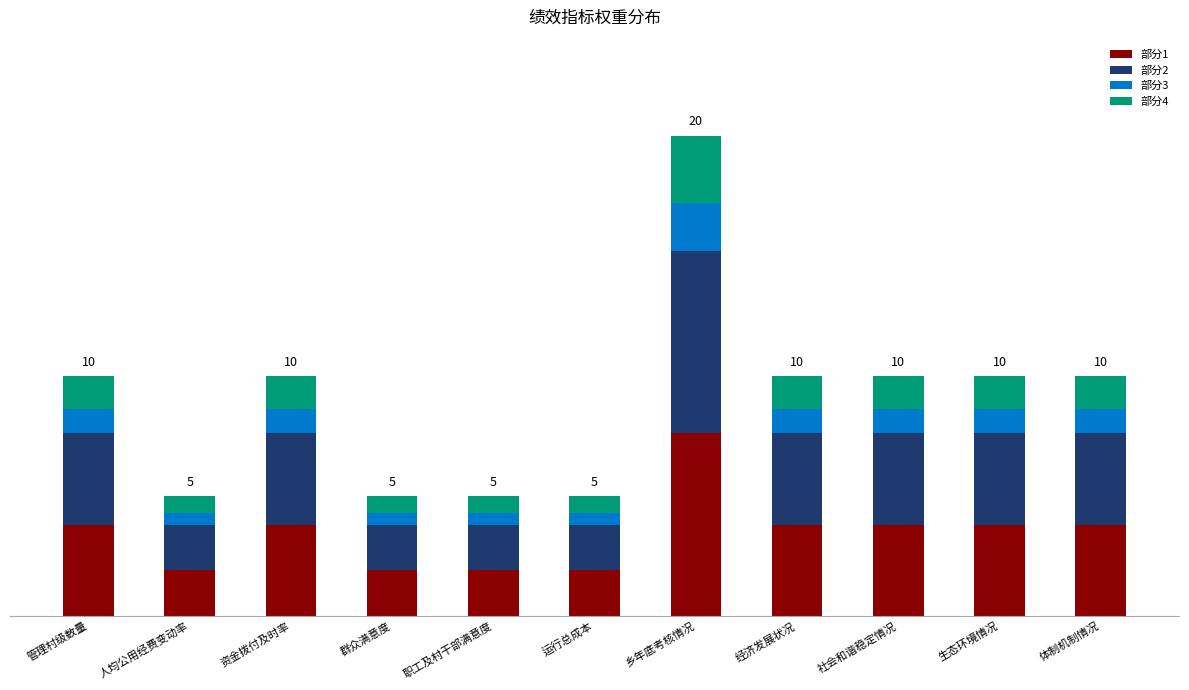

What are all the series names shown in the legend?

部分1, 部分2, 部分3, 部分4